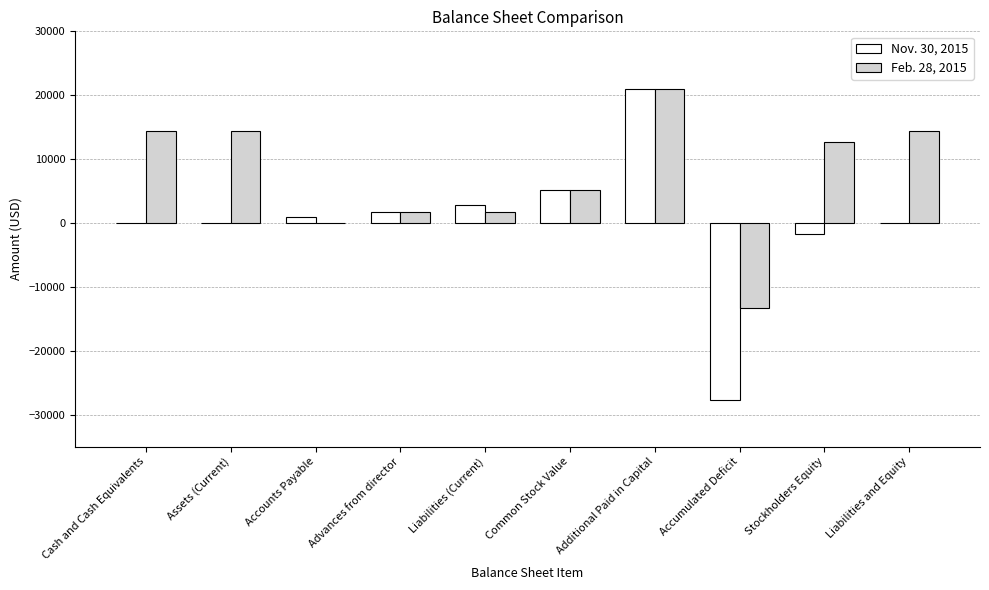

How many distinct data groups are displayed?

2